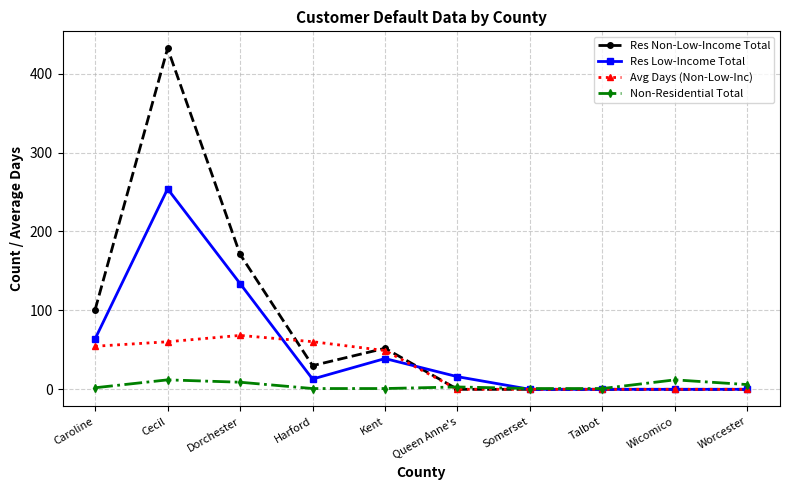

What is the highest value of the Non-Residential Total series?

12.0